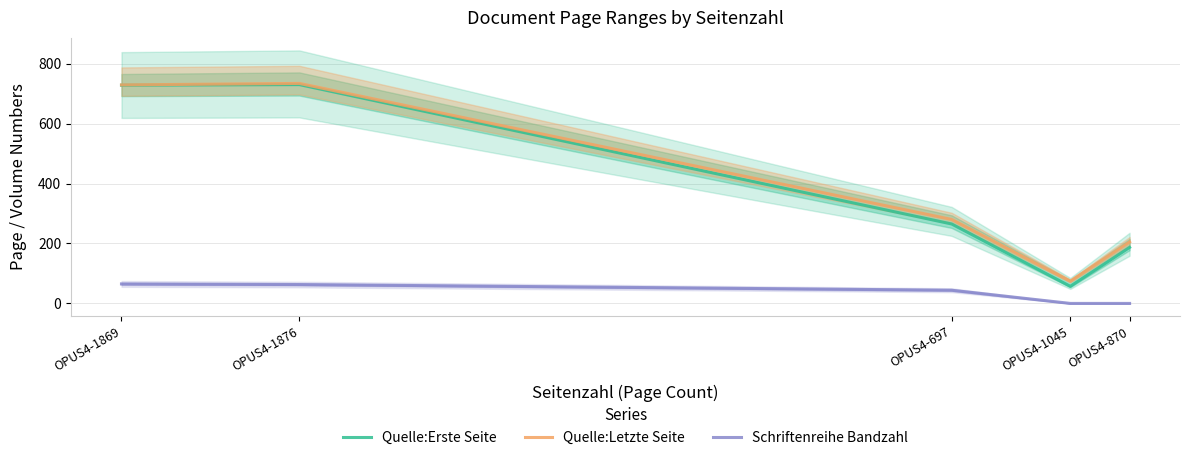

True or false: Schriftenreihe Bandzahl and Quelle:Letzte Seite cross at least once.

False